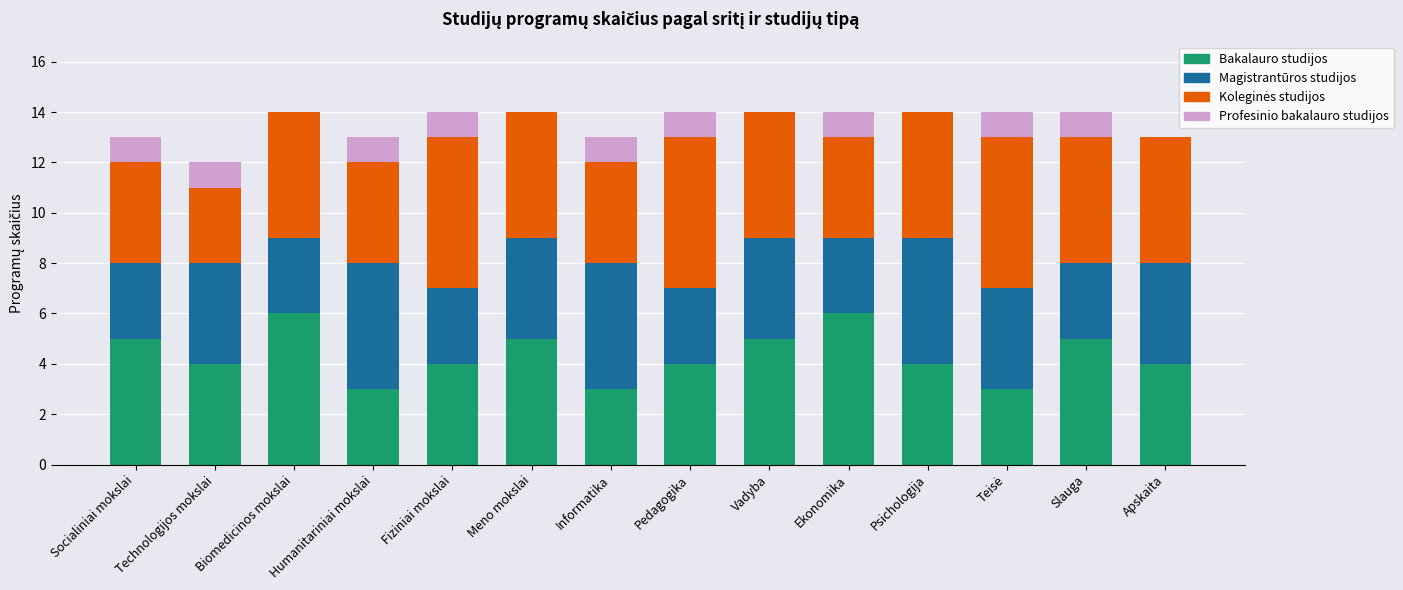

What is the sum of all Bakalauro studijos values?

61